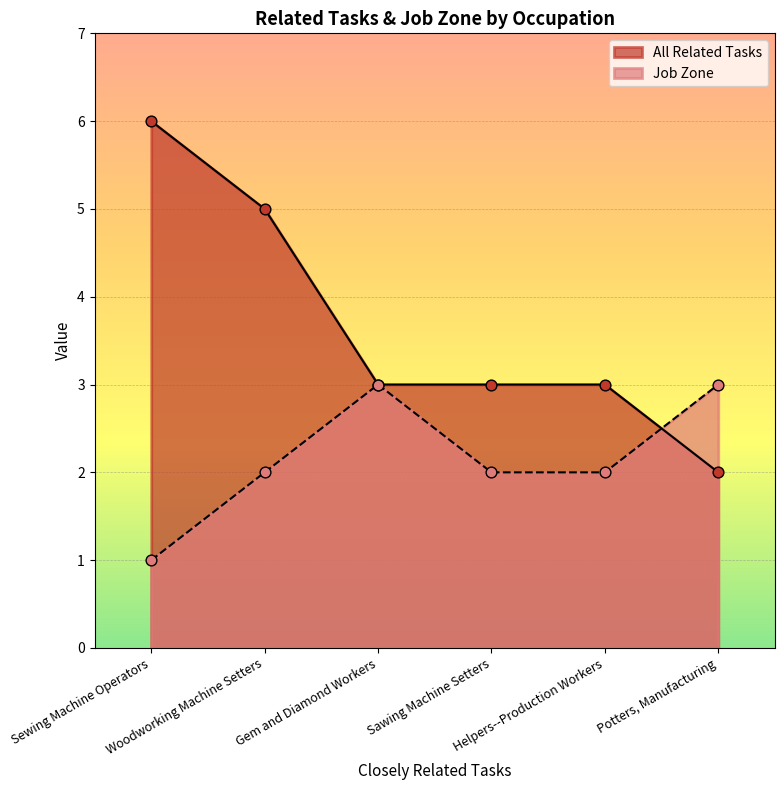

Which series has the largest total across all categories?

All Related Tasks